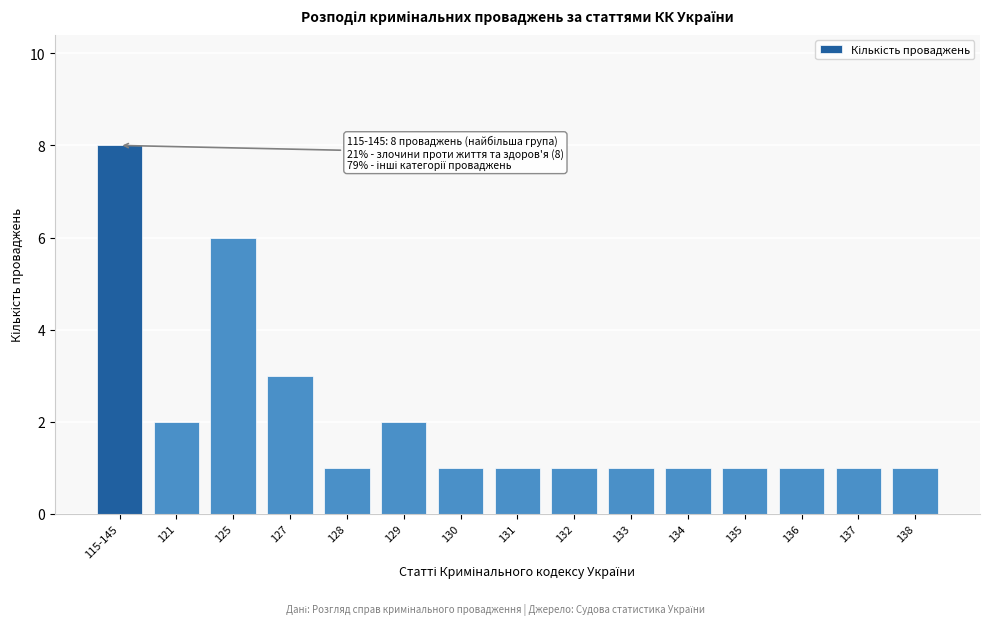

Reading left to right, extract all data points from this chart.

8	2	6	3	1	2	1	1	1	1	1	1	1	1	1